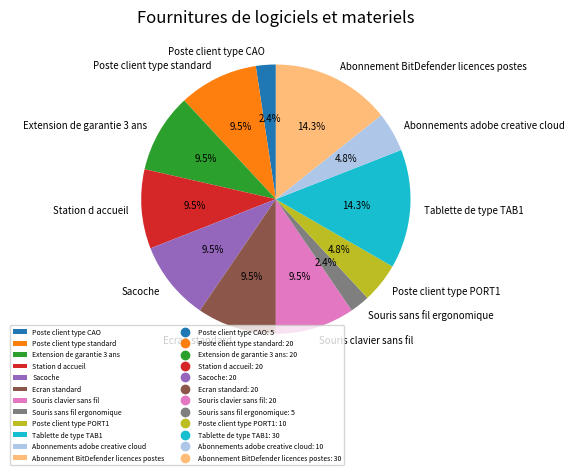

True or false: Abonnement BitDefender licences postes accounts for 14% of the total.

True